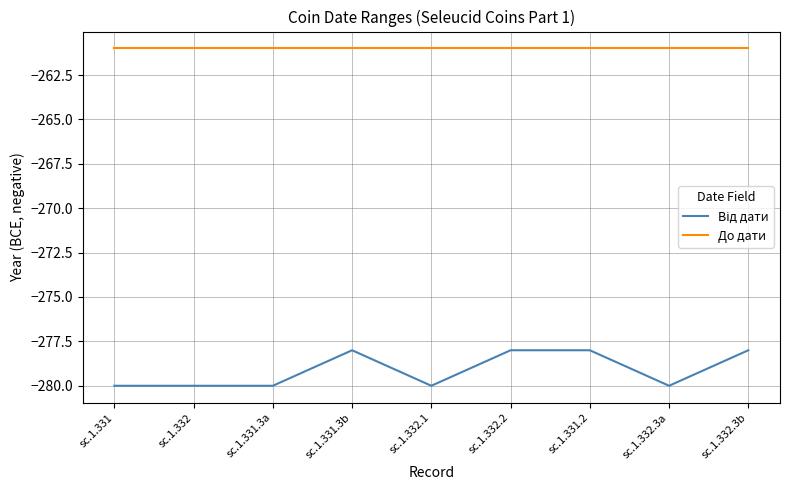

What position from the left is sc.1.332.2?

6